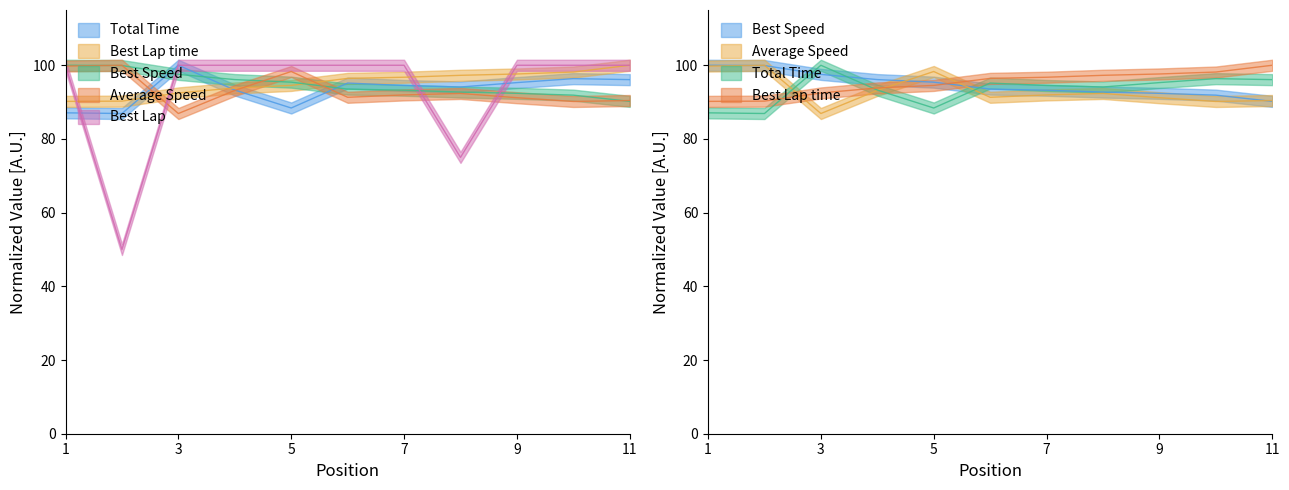

How many data points in Average Speed are above 91?

8